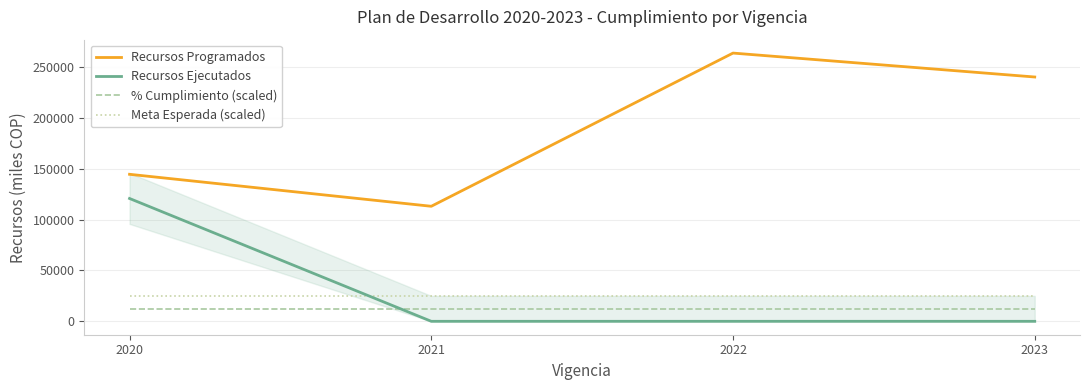

Reading right to left, transcribe all the data shown in this chart.

Recursos Programados: 240000	263500	113000	144421
Recursos Ejecutados: 0	0	0	120667
% Cumplimiento (scaled): 12500	12500	12500	12500
Meta Esperada (scaled): 25000	25000	25000	25000